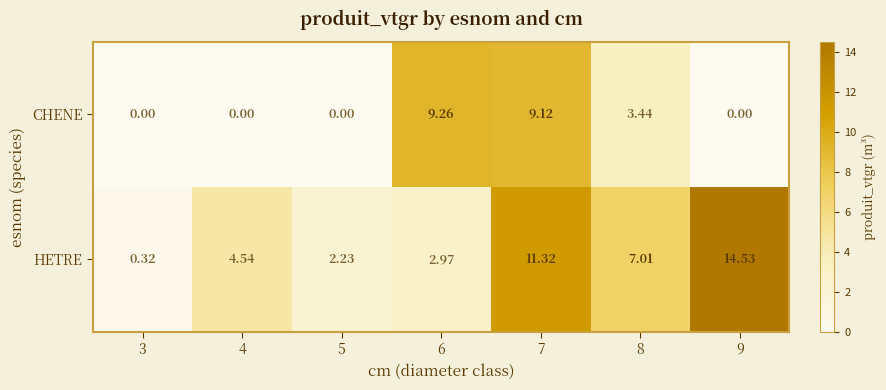

List the series in order of their peak value, lowest first.

CHENE, HETRE